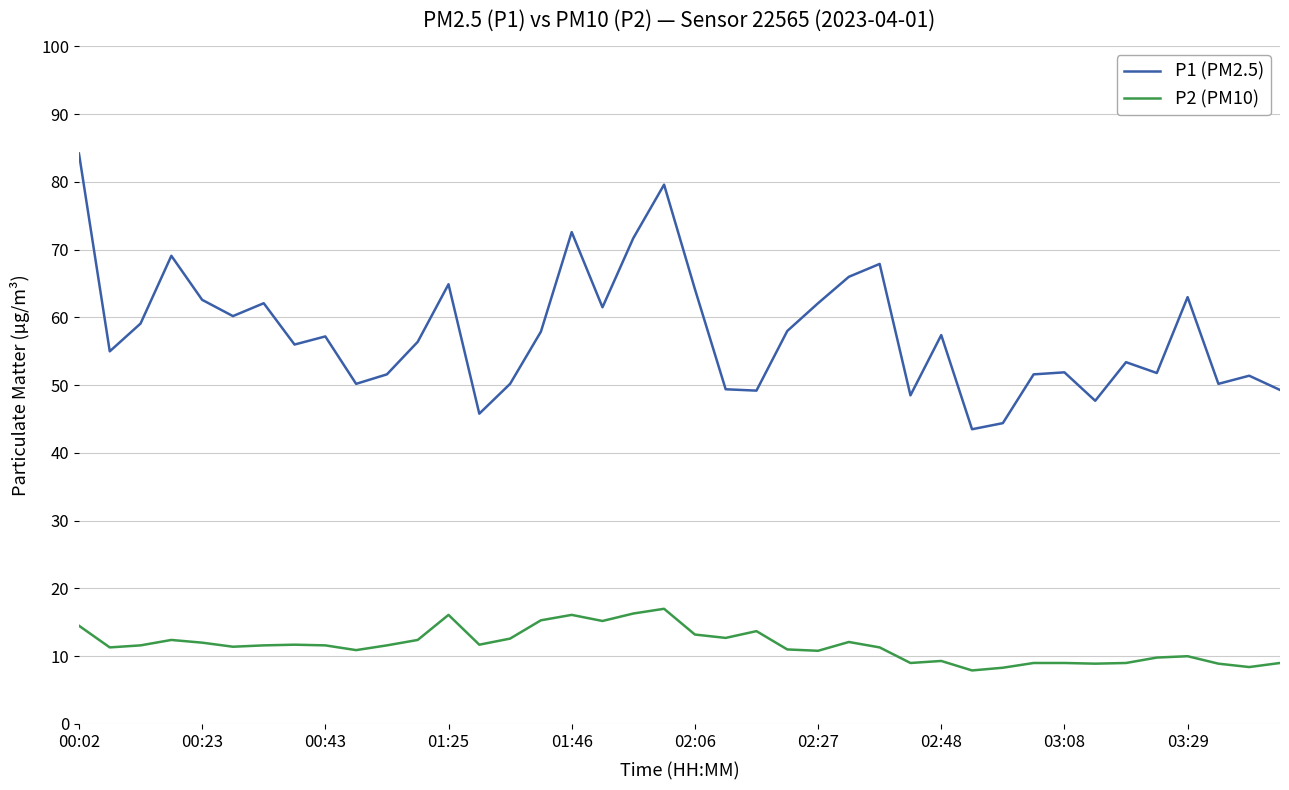

What is the difference between the maximum and minimum values in the P1 (PM2.5) series?

40.7